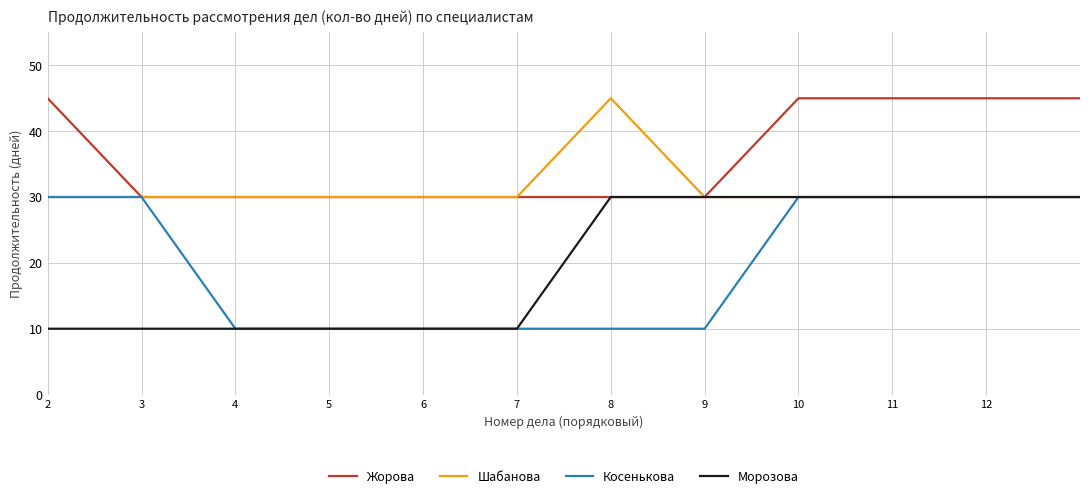

What is the smallest value displayed?

10